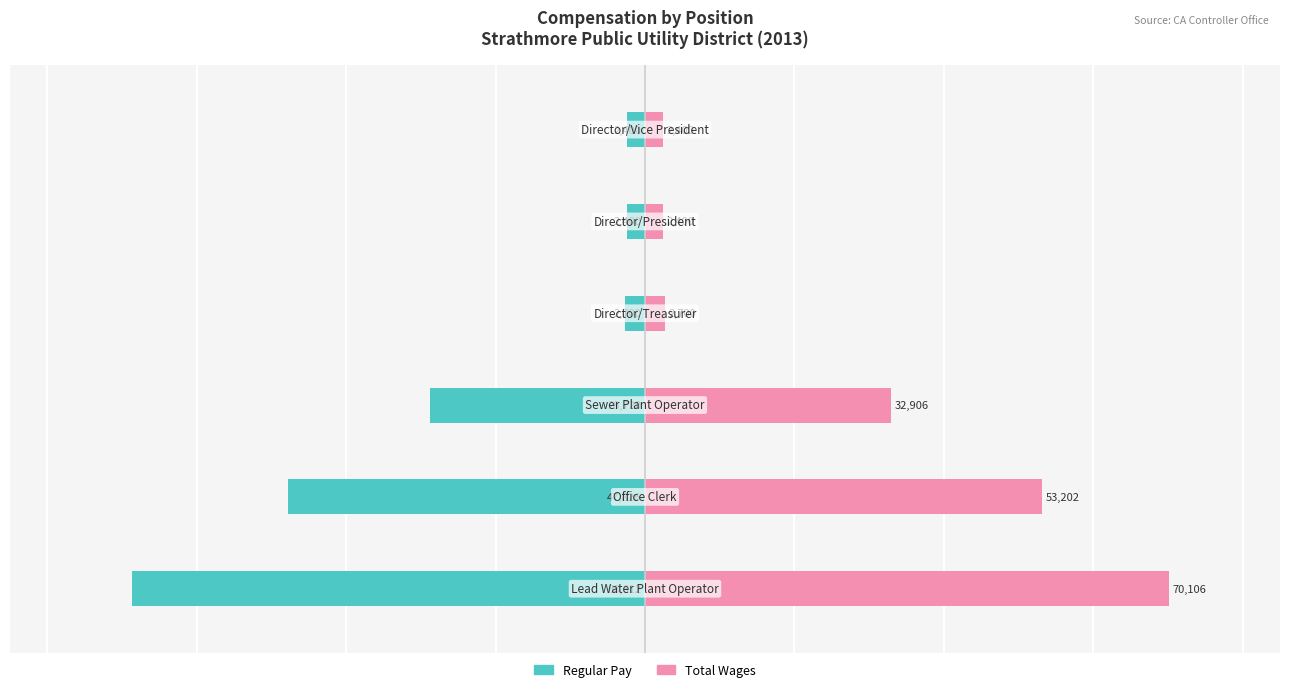

What is the average value of the TotalWages series?

27286